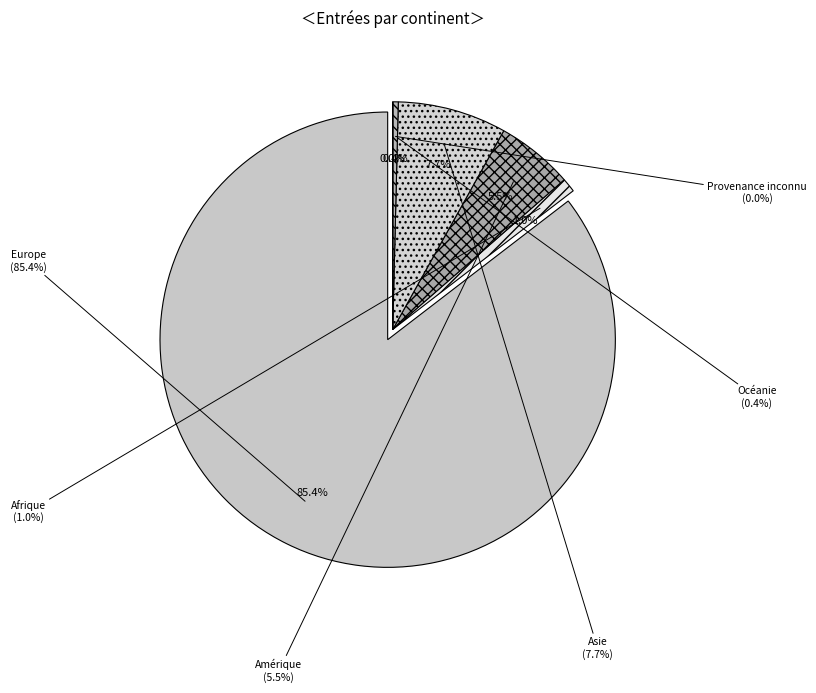

To the nearest percent, what is the difference between the Océanie and Asie slice percentages?

7%